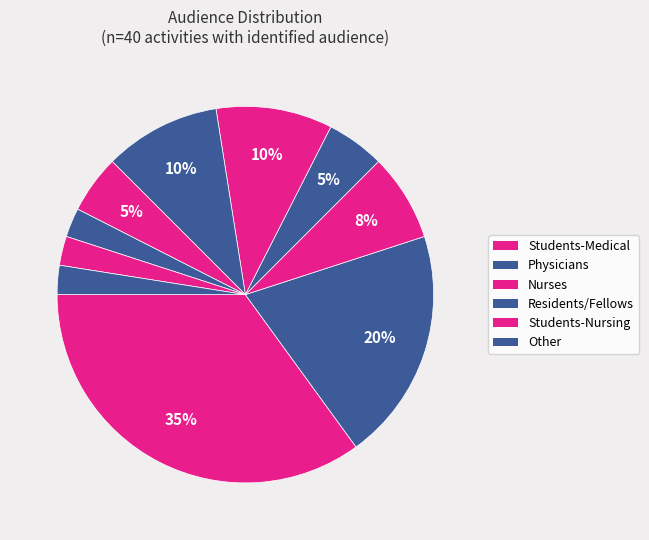

How many segments does this pie chart have?

10